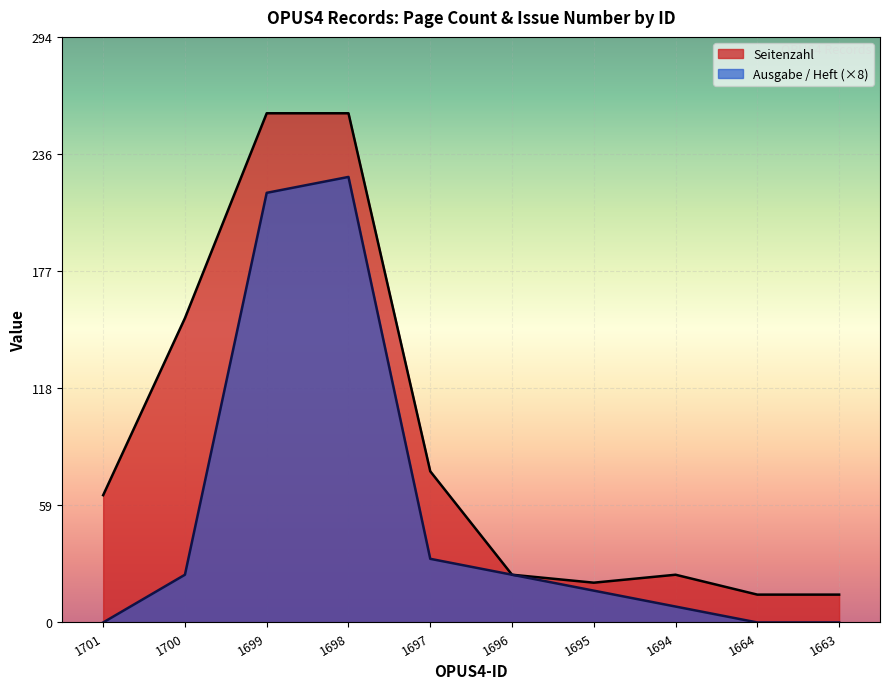

Which has a higher value, 1701 or 1695?

1701